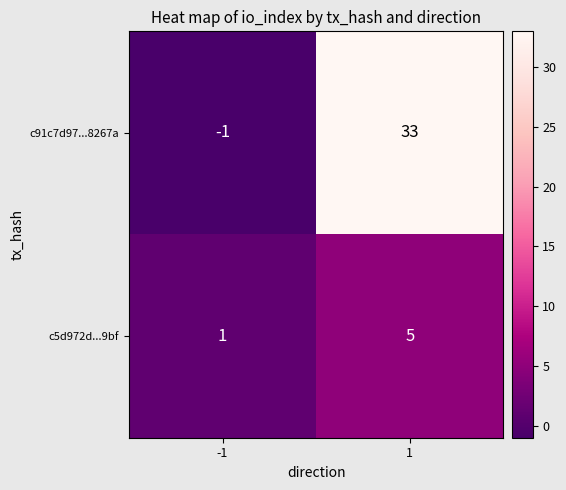

What is the maximum value for c91c7d97...8267a?

33